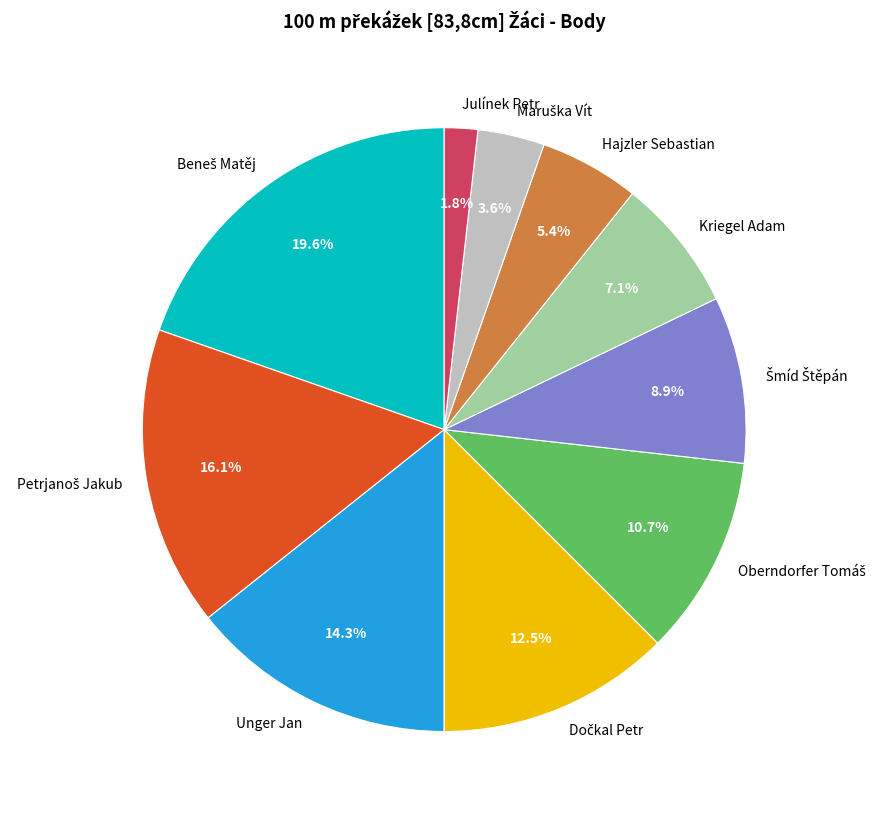

Which category has the smallest portion of the pie?

Julínek Petr